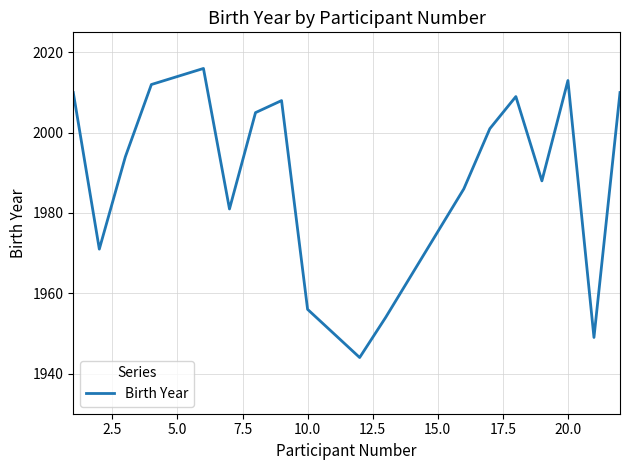

What is the difference between the maximum and minimum values?

72